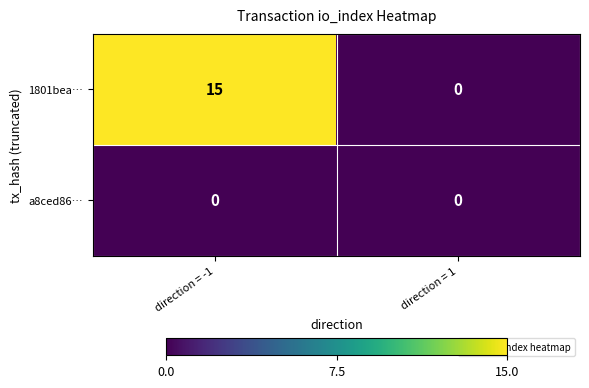

List the series in order of their overall mean, lowest first.

a8ced86…, 1801bea…